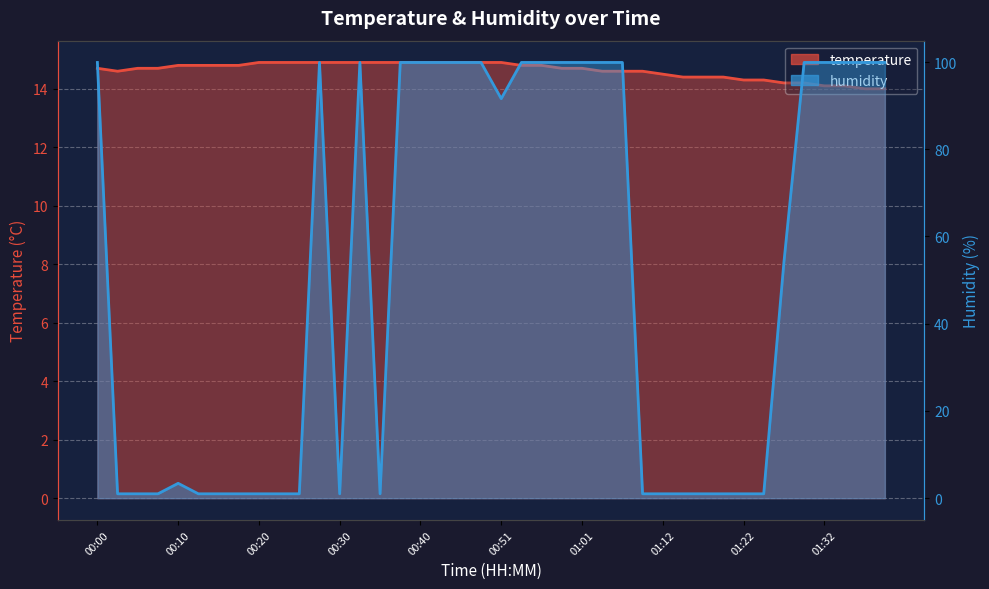

How many values in the humidity series exceed 91?

20